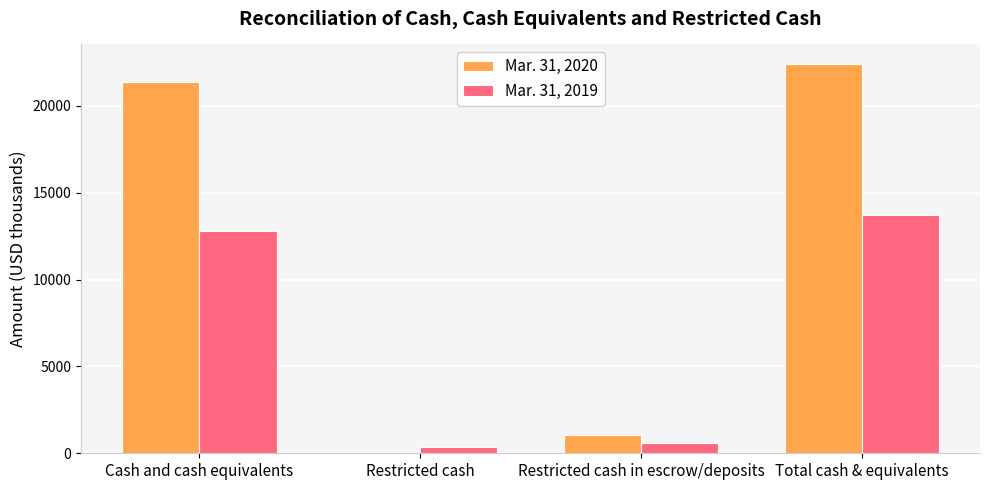

Reading left to right, extract all data points from this chart.

Mar. 31, 2020: Cash and cash equivalents=21360	Restricted cash=0	Restricted cash in escrow/deposits=1046	Total cash & equivalents=22406
Mar. 31, 2019: Cash and cash equivalents=12794	Restricted cash=337	Restricted cash in escrow/deposits=582	Total cash & equivalents=13713